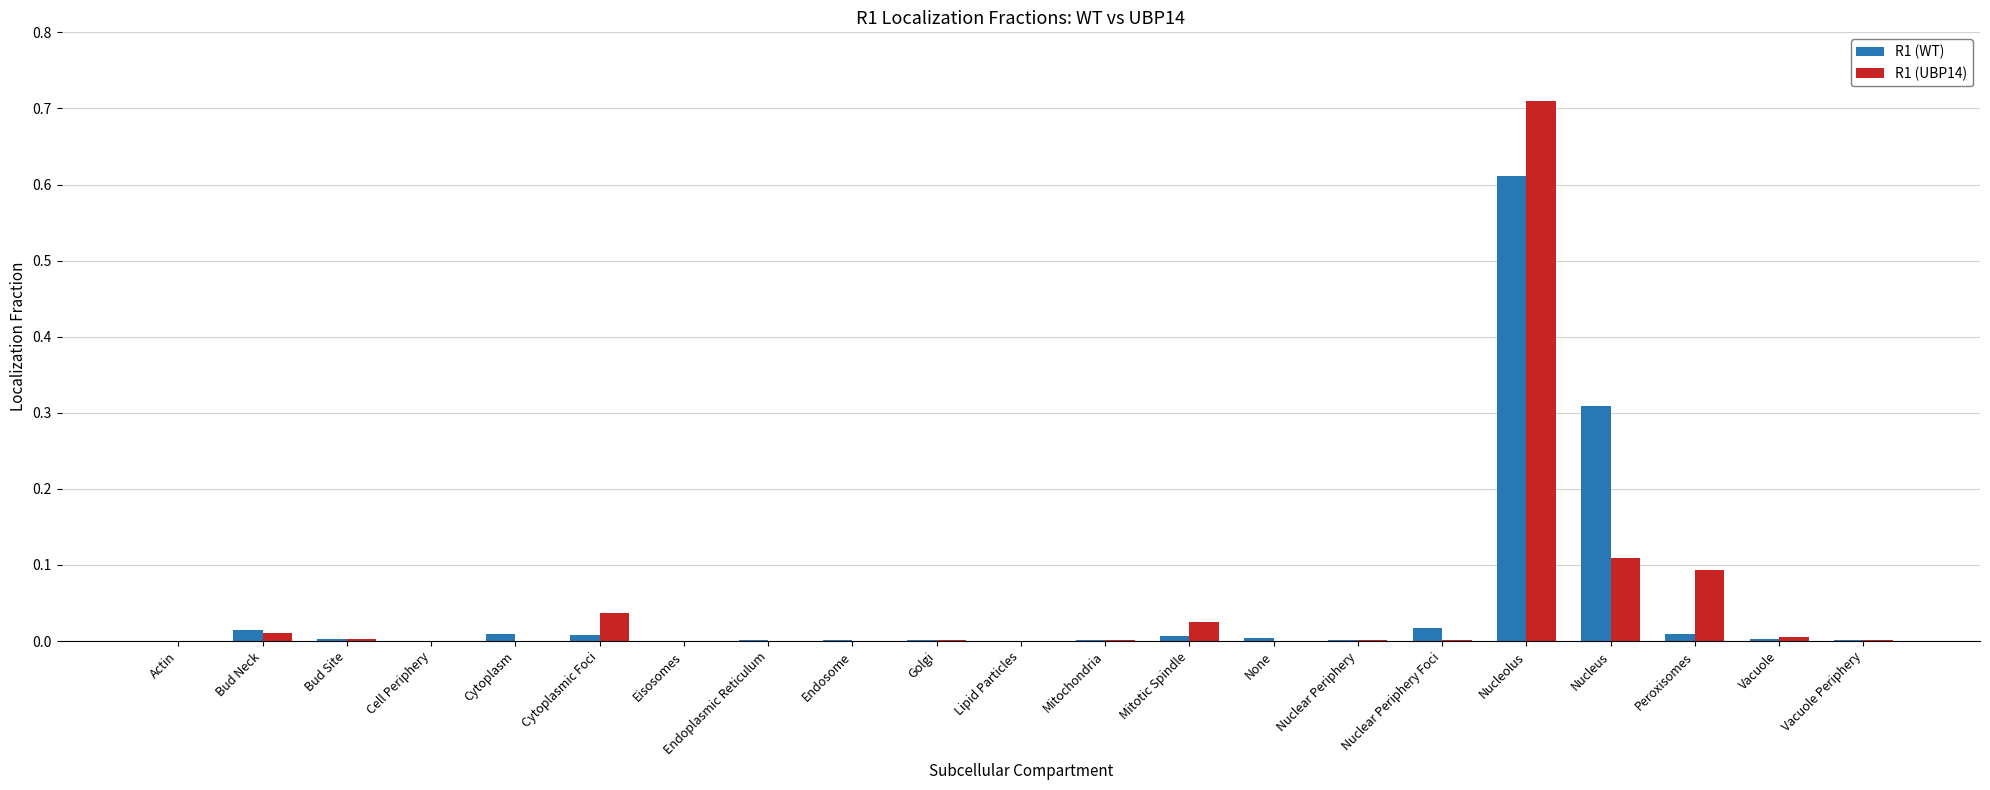

How many categories are shown in the chart?

21